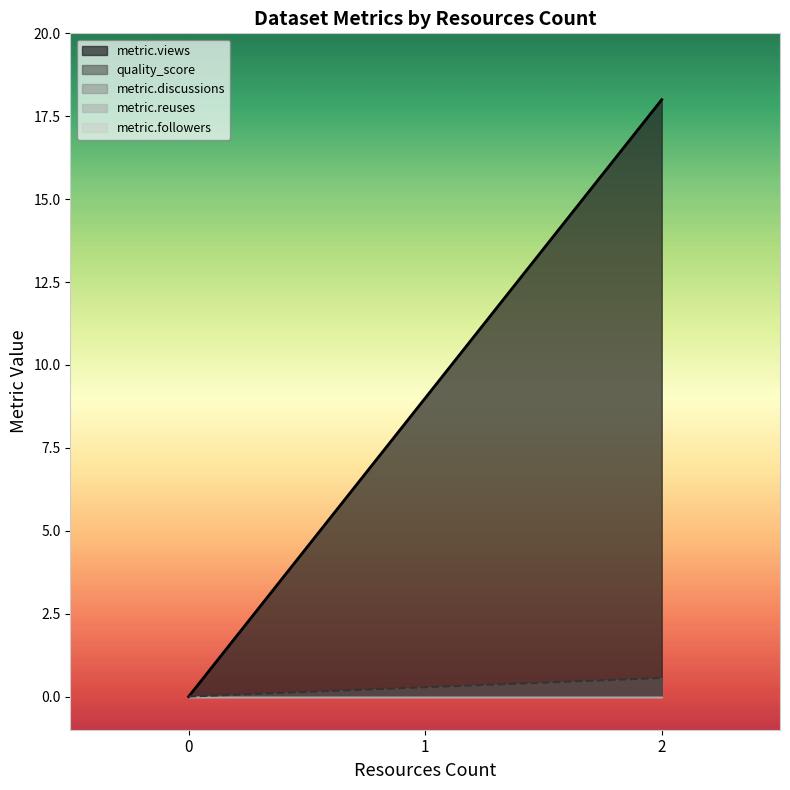

At which label is quality_score closest to 0?

0